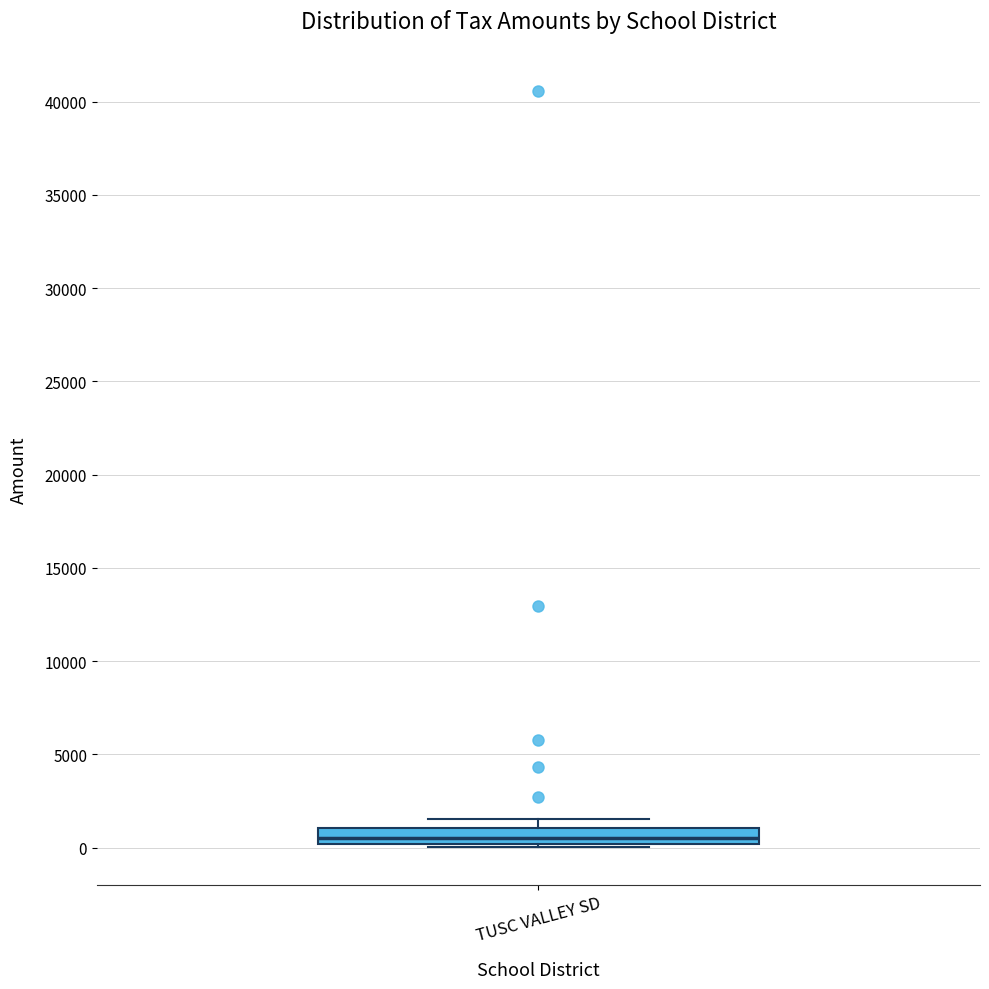

Transcribe this box plot: give where the median line is, the range the box spans, and where the two whiskers end, as read against the y-axis. The values are not printed on the chart, so give them approximately, as read against the axis.

median 500, box 0 to 1000, whiskers 0 (just below the box's lower edge) to 1500